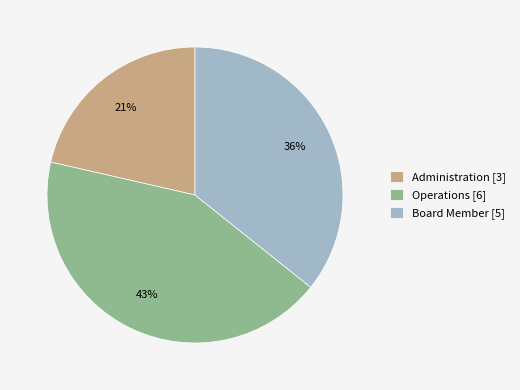

Is Board Member the majority of the pie?

No